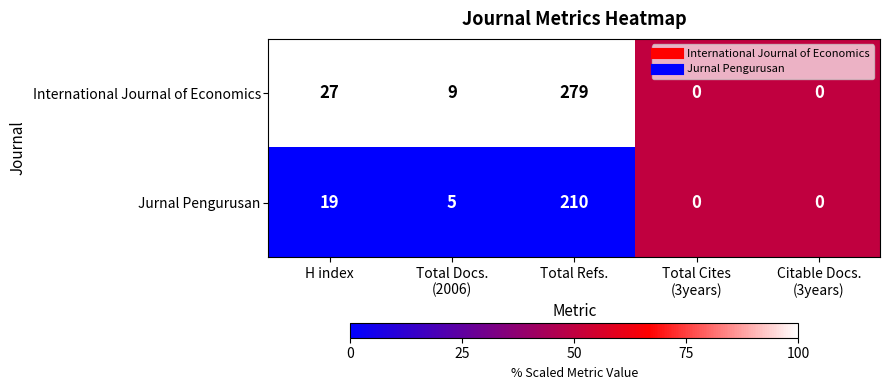

The International Journal of Economics series shows 56 at Total Refs.. True or false?

False